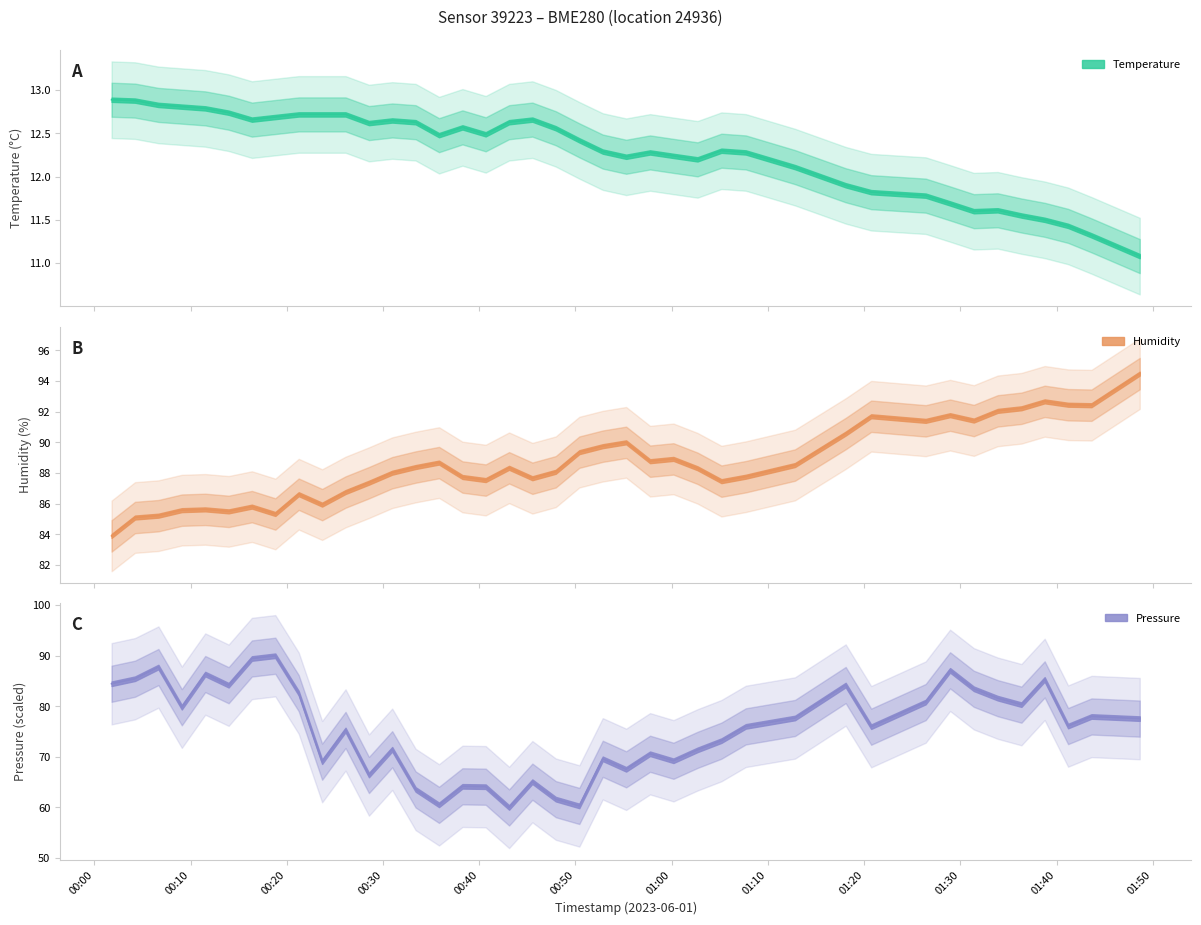

What is the highest value of the temperature series?

12.9